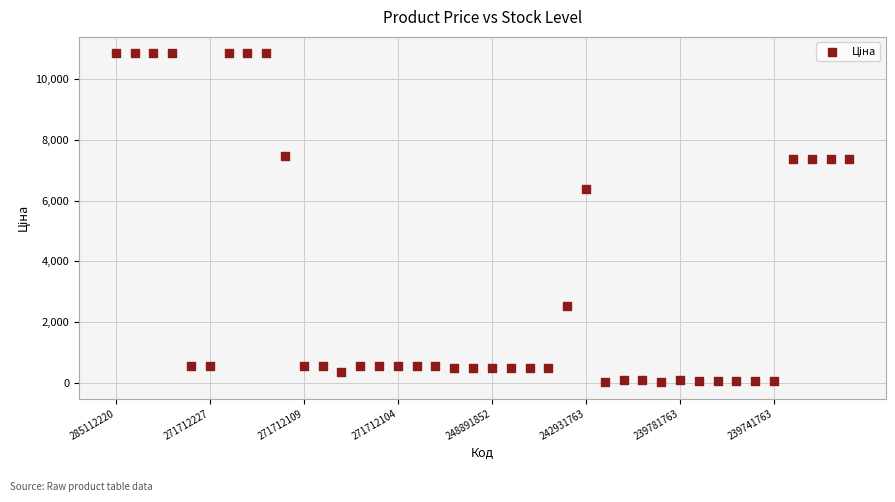

What is the range of Y values (max minus min)?

10809.1